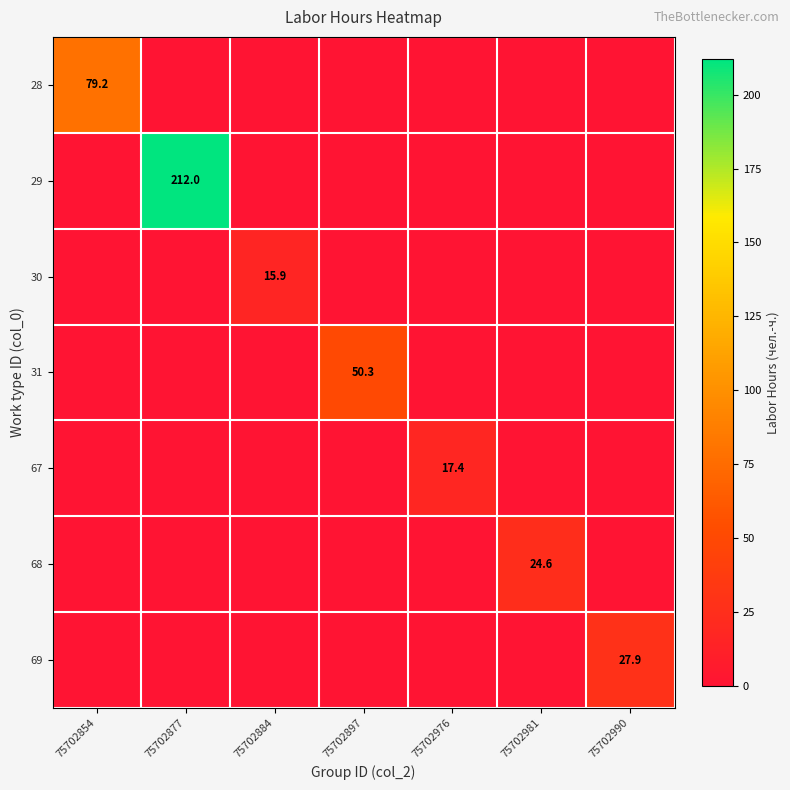

What is the difference between the highest and lowest values at 75702854?

79.2